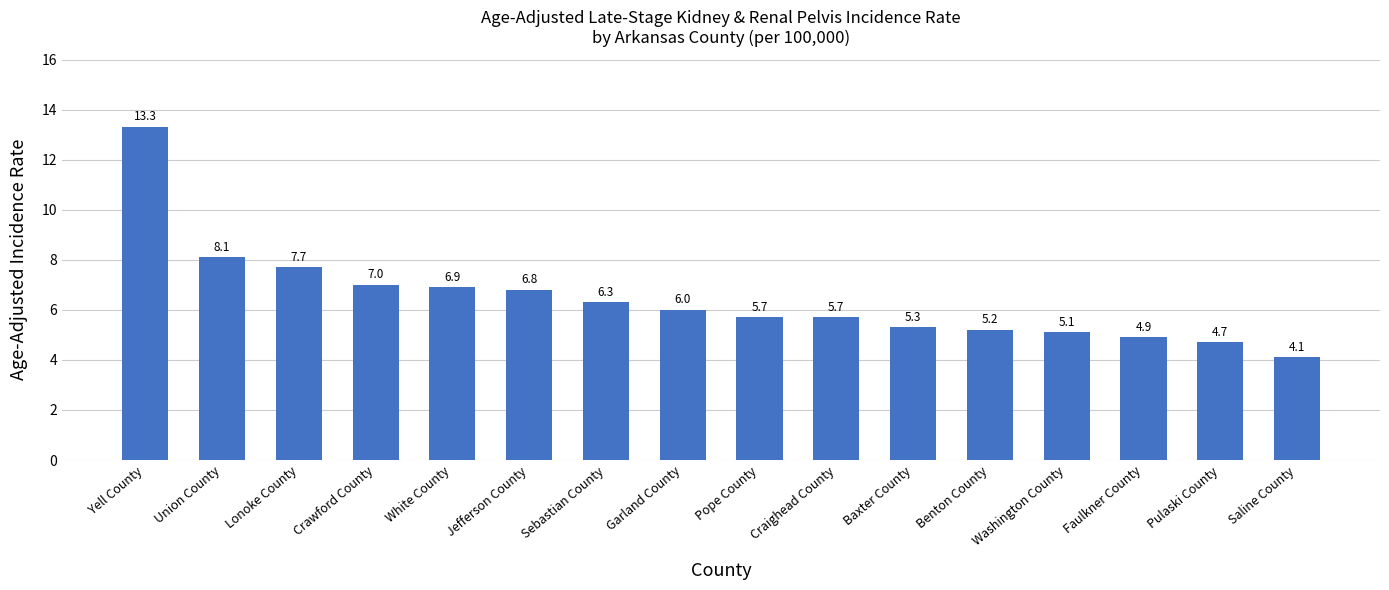

How many values are below 6?

8